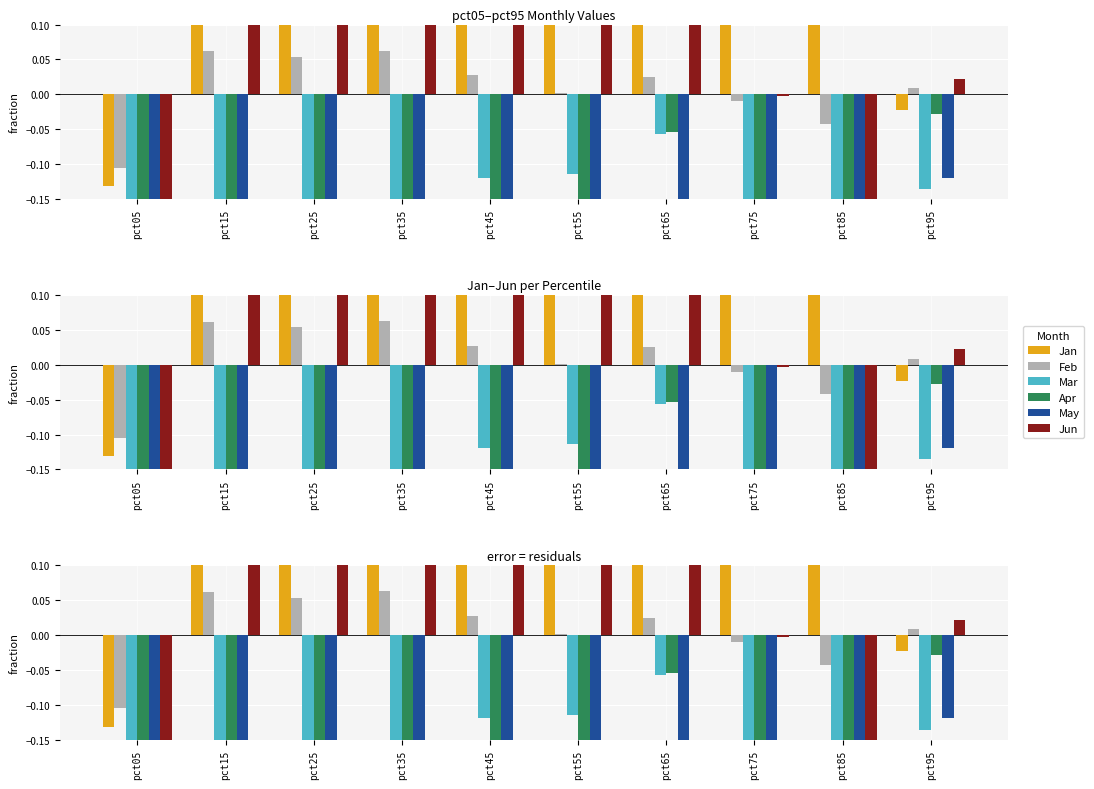

What is the approximate value of Apr at pct25?

-0.9